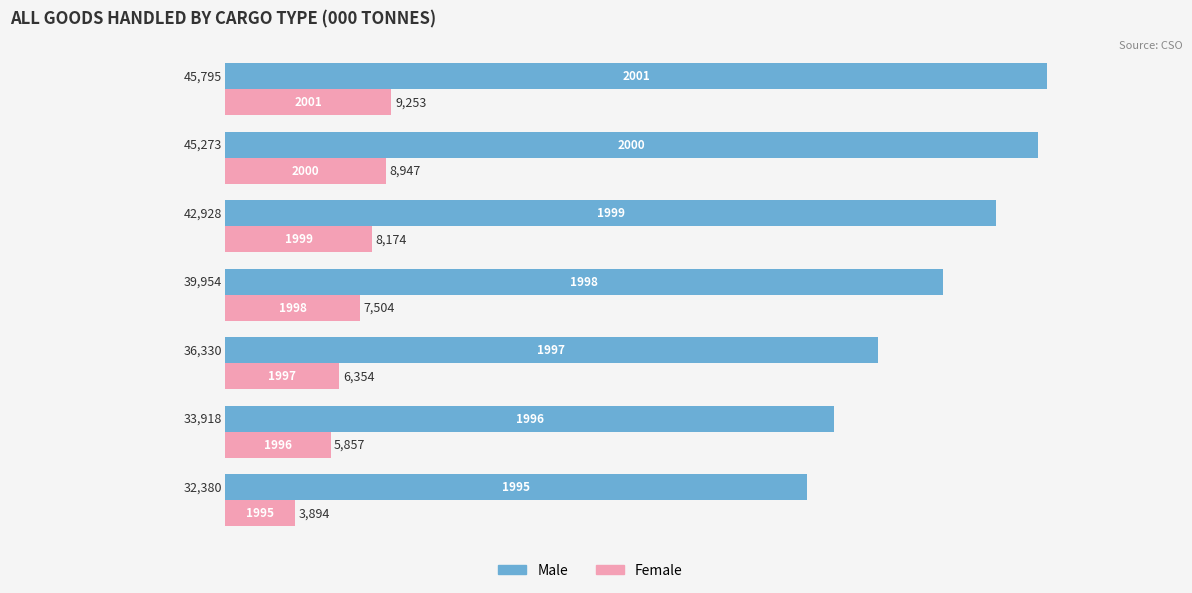

List the series in order of their overall mean, highest first.

Male, Female